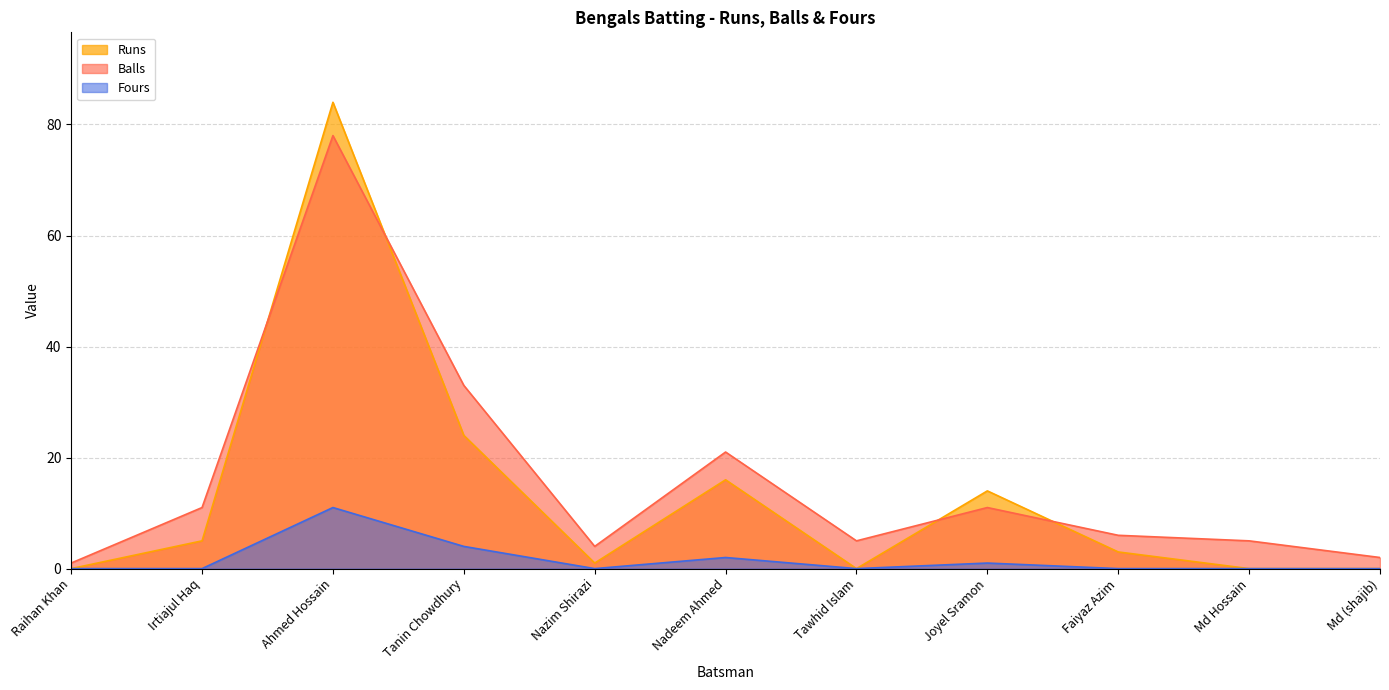

True or false: Runs has a value of 5 at Irtiajul Haq.

True